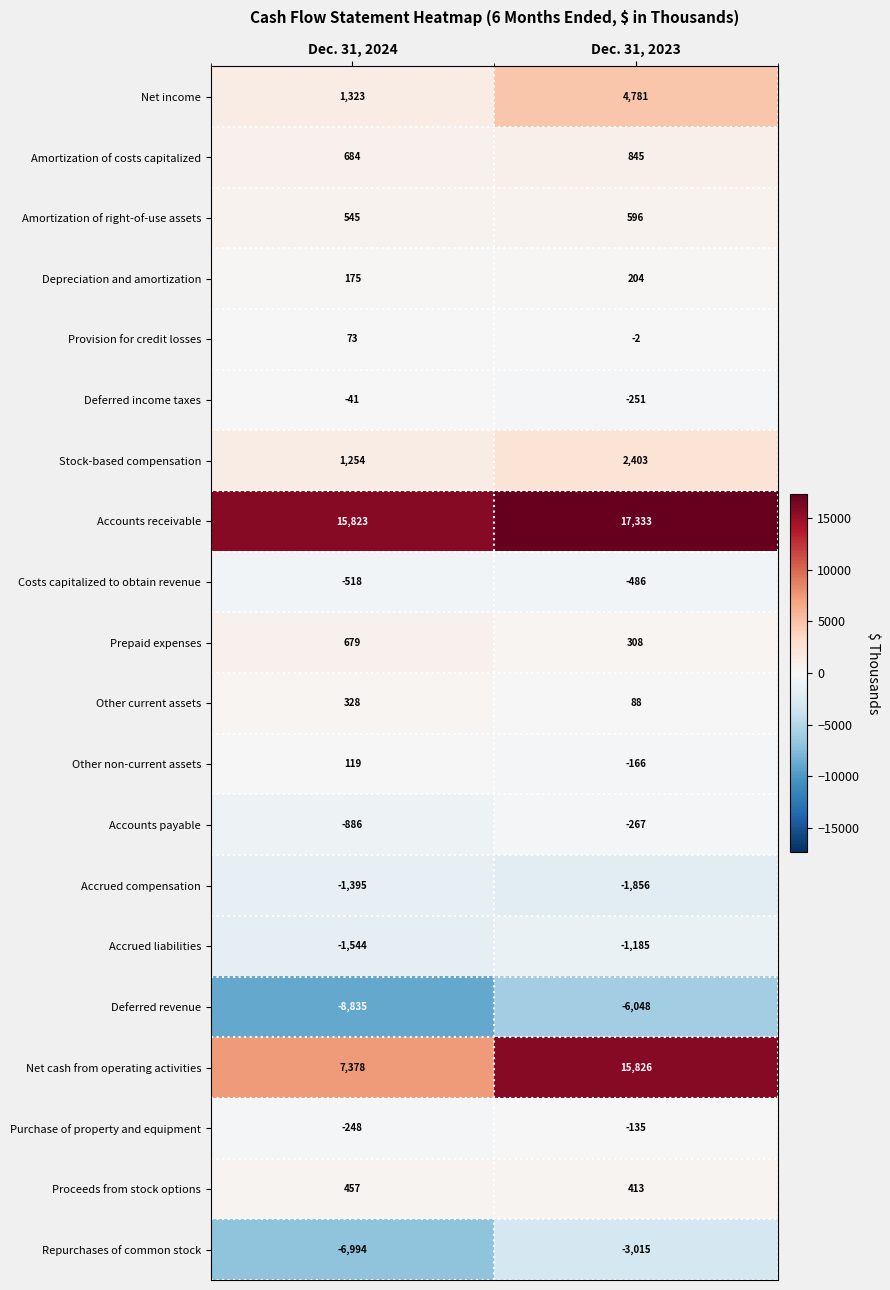

Which series has the largest total across all categories?

Accounts receivable